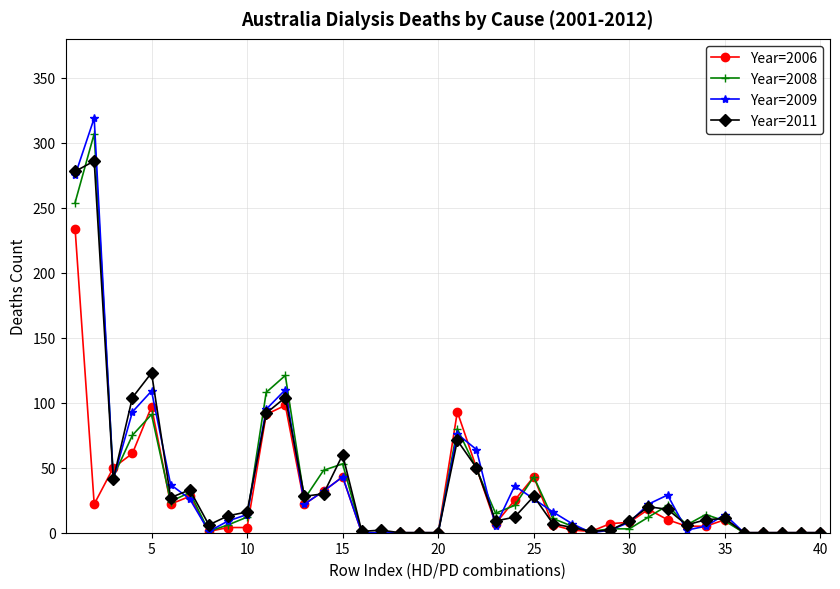

What is the highest value of the Year=2011 series?

286